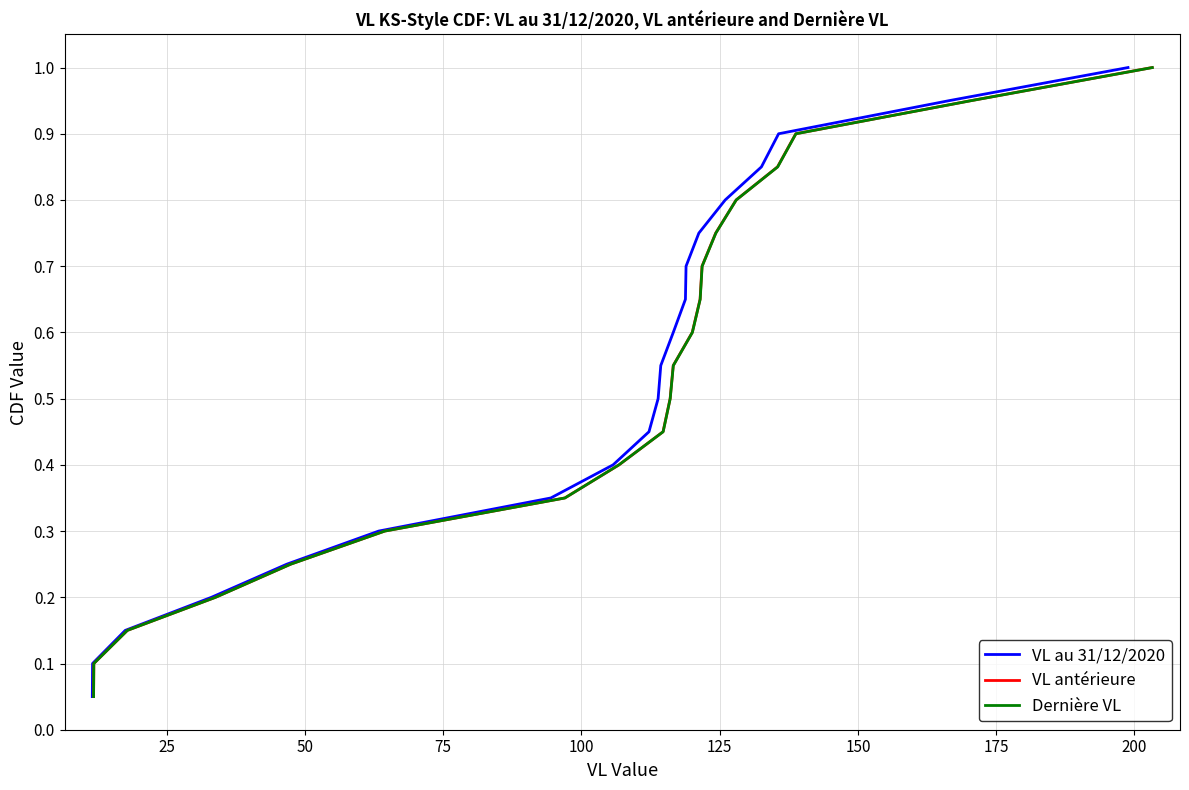

What is the maximum value for VL au 31/12/2020?

1.0